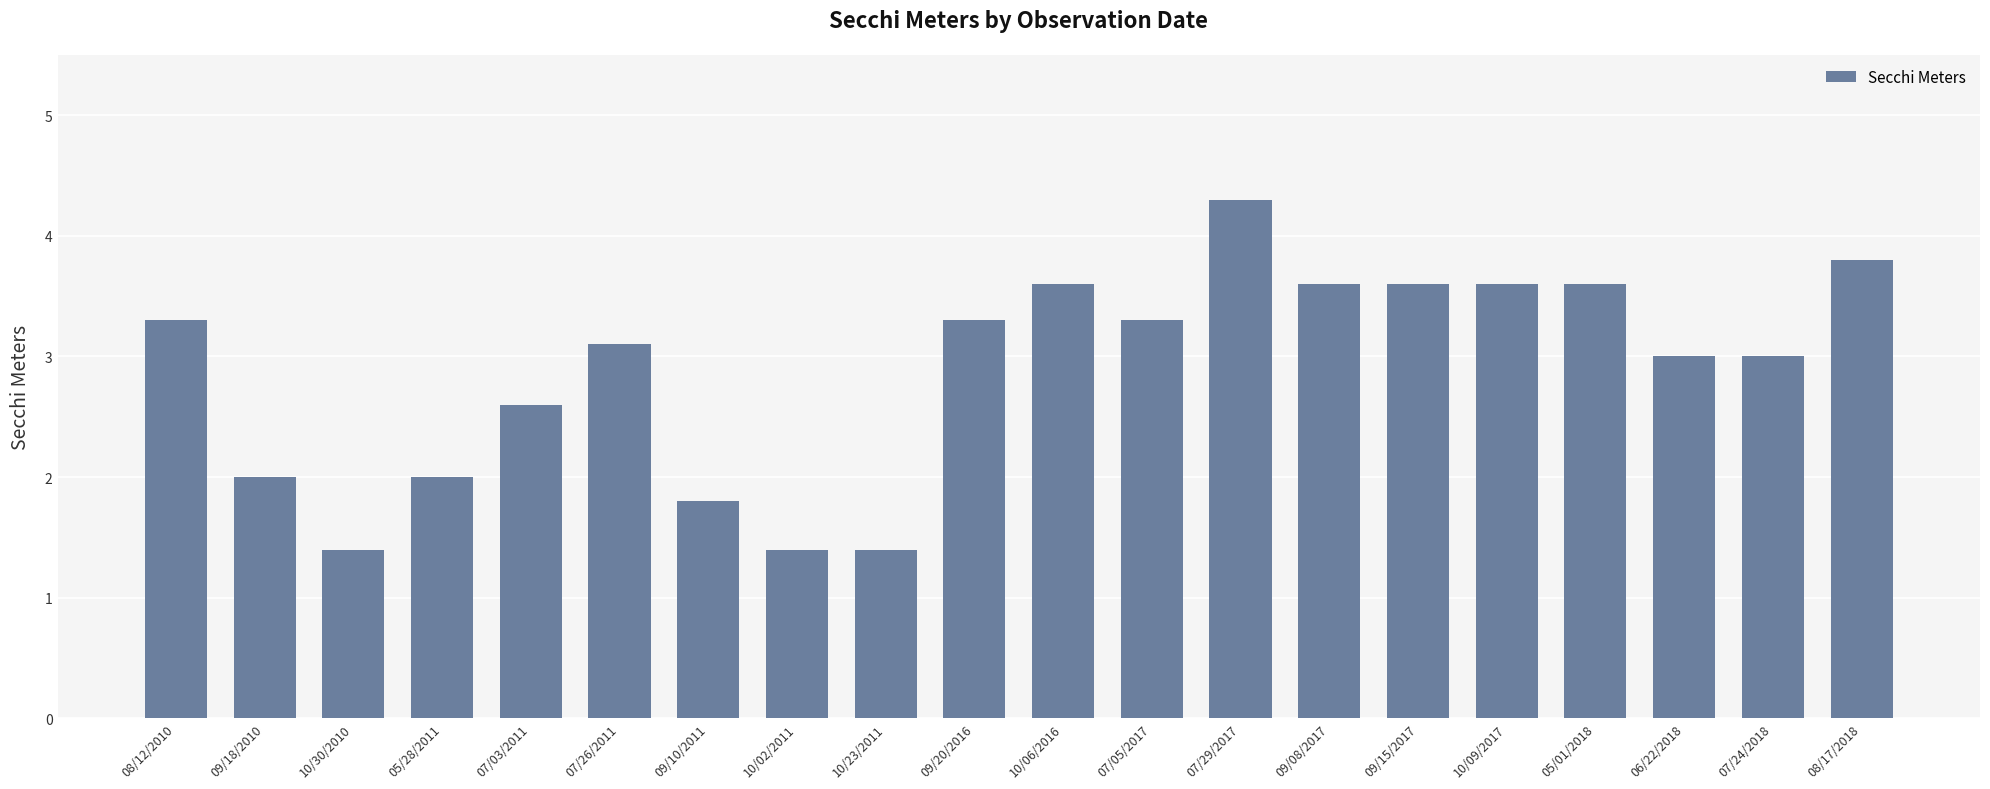

At which category does the chart reach its peak across all series?

07/29/2017